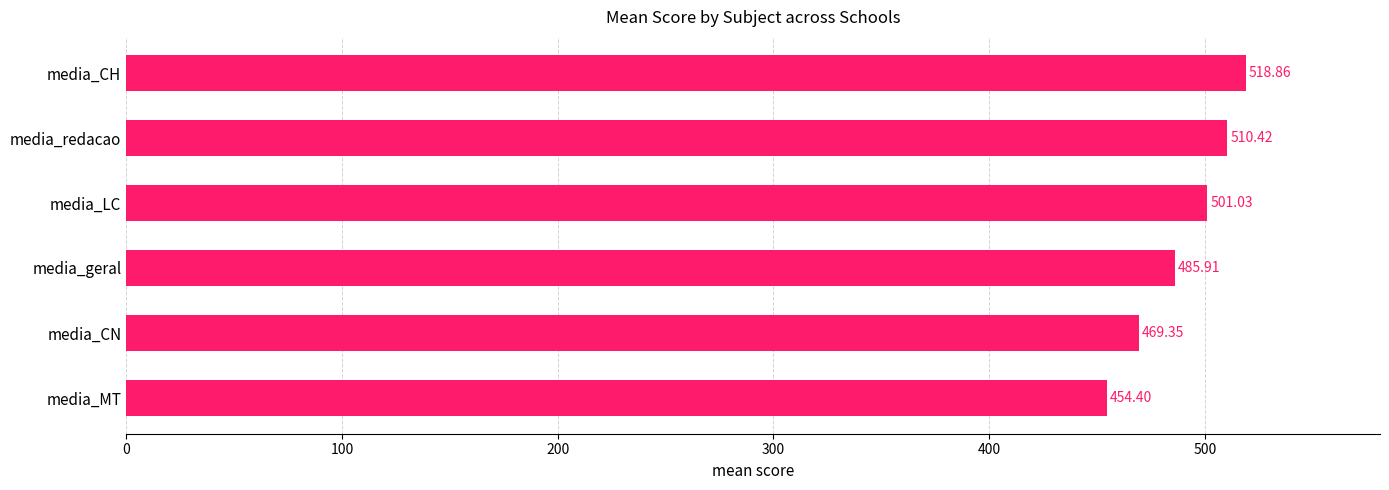

List the labels in order of value, smallest first.

media_MT, media_CN, media_geral, media_LC, media_redacao, media_CH